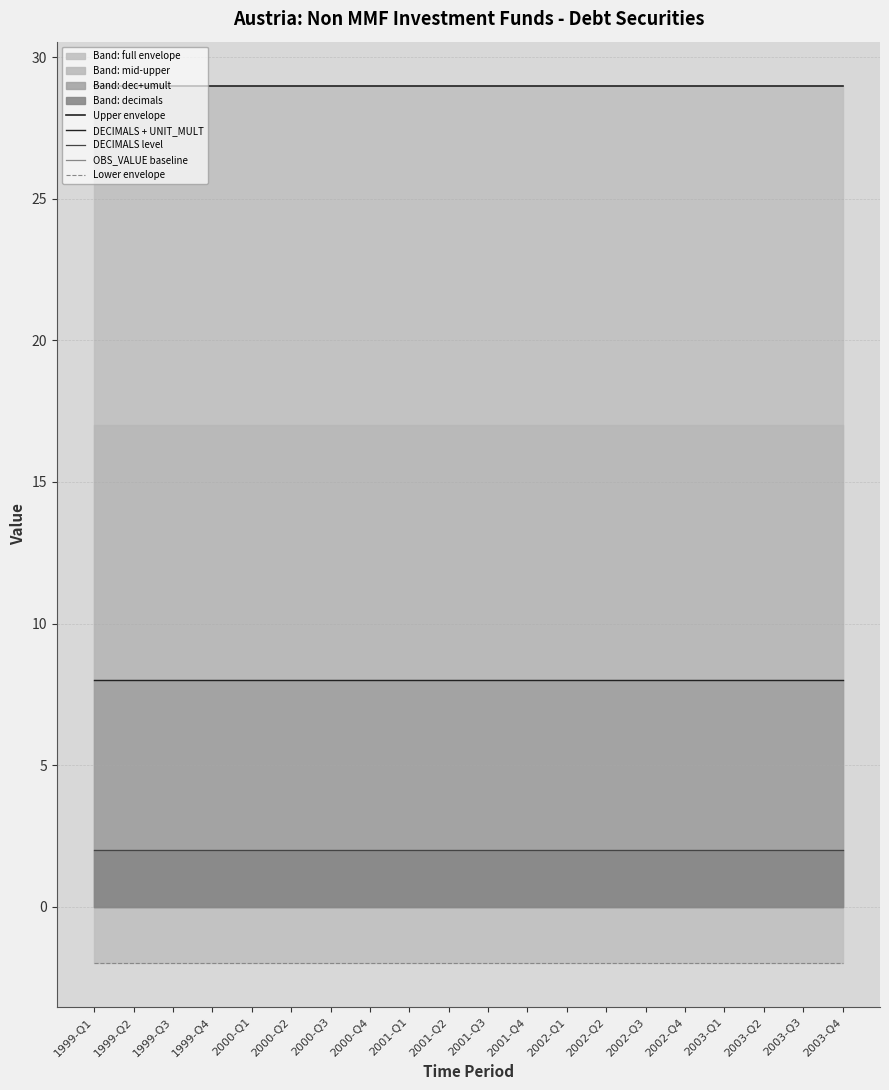

Rank the categories by DECIMALS level value from lowest to highest.

1999-Q1, 1999-Q2, 1999-Q3, 1999-Q4, 2000-Q1, 2000-Q2, 2000-Q3, 2000-Q4, 2001-Q1, 2001-Q2, 2001-Q3, 2001-Q4, 2002-Q1, 2002-Q2, 2002-Q3, 2002-Q4, 2003-Q1, 2003-Q2, 2003-Q3, 2003-Q4